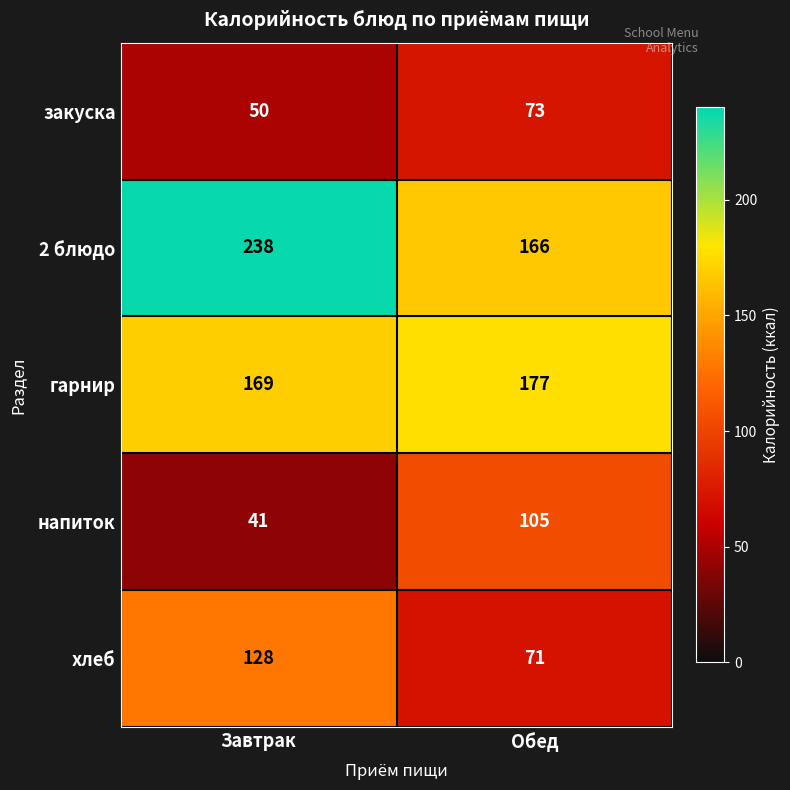

Reading left to right, what are all the values shown in this chart?

закуска: 50	73
2 блюдо: 238	166
гарнир: 169	177
напиток: 41	105
хлеб: 128	71